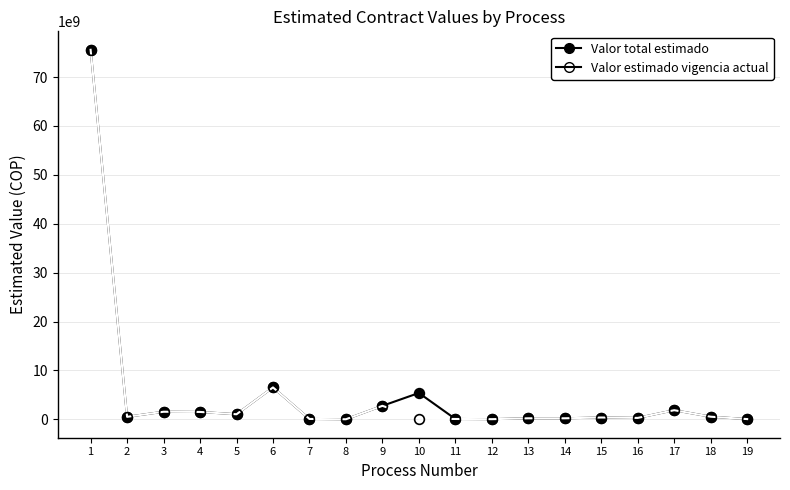

True or false: Valor estimado vigencia actual has more than 1 interior local peaks.

True